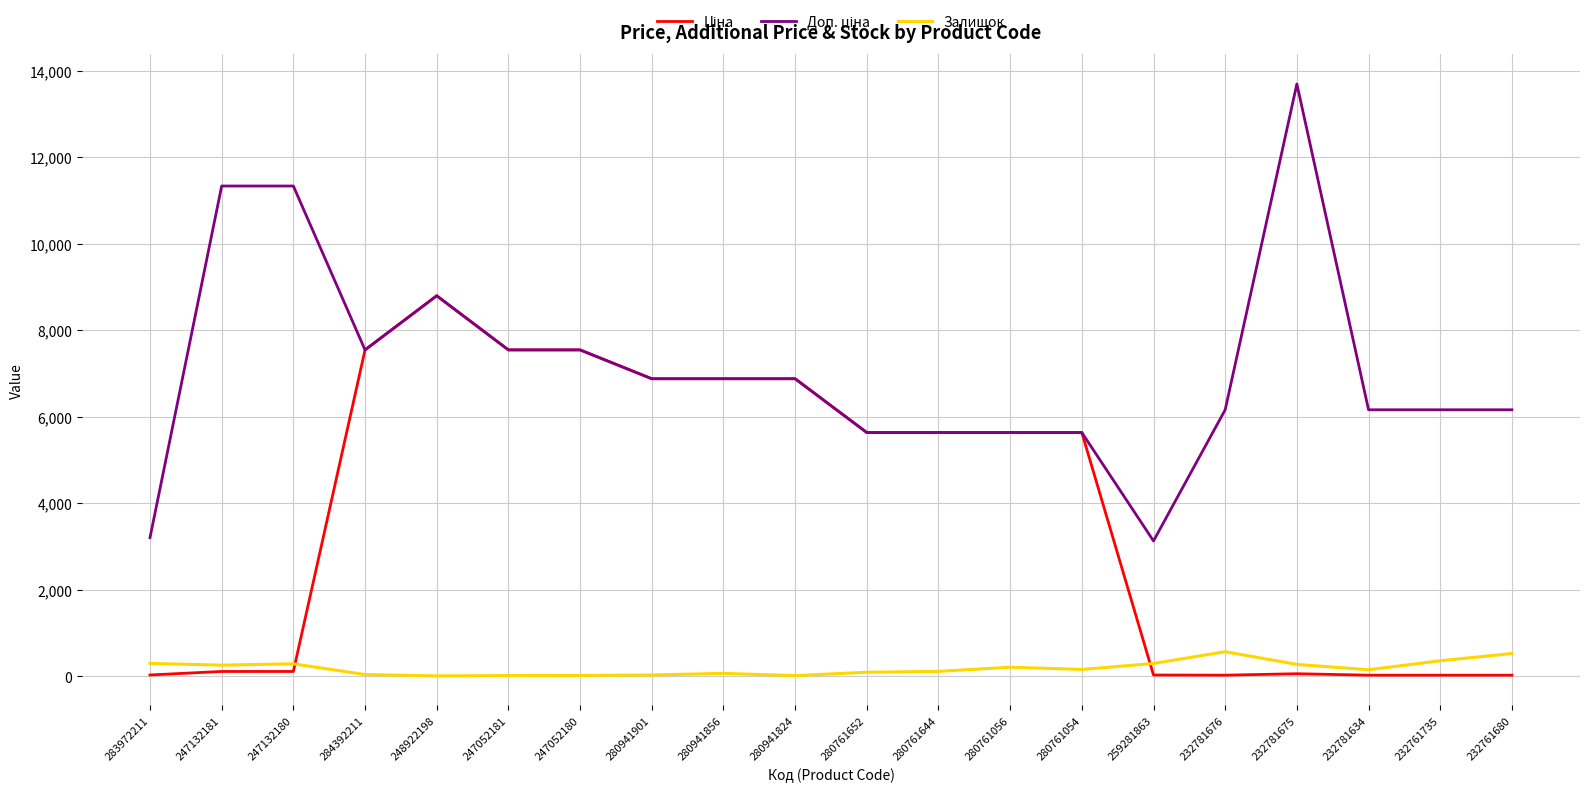

Is it true that Залишок equals 32.0 at 280941901?

True